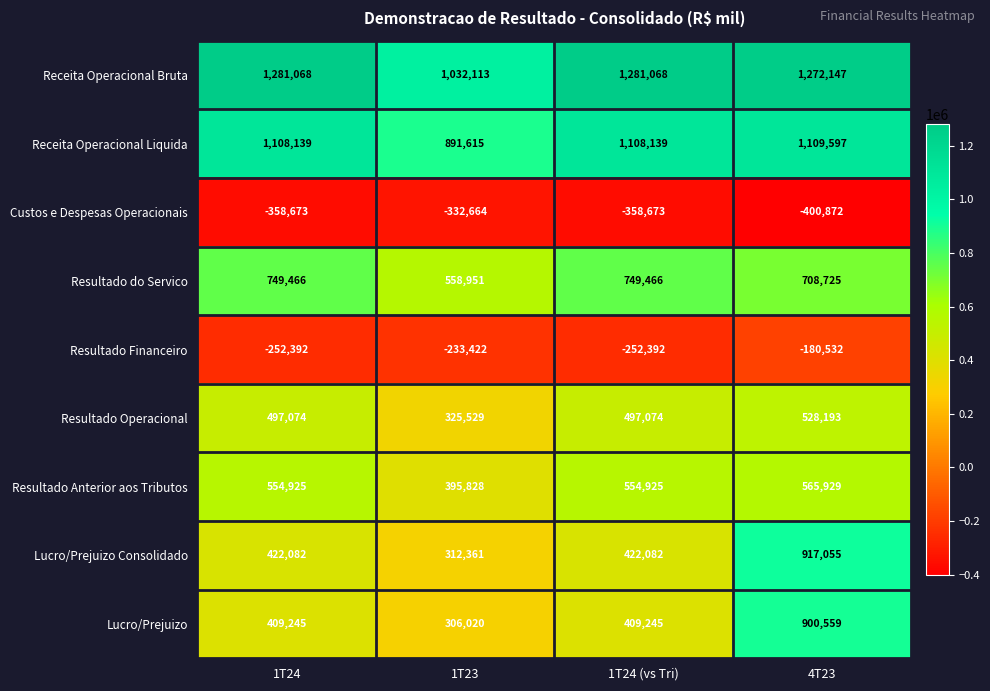

The value of Lucro/Prejuizo Consolidado at 1T23 is 312361. True or false?

True